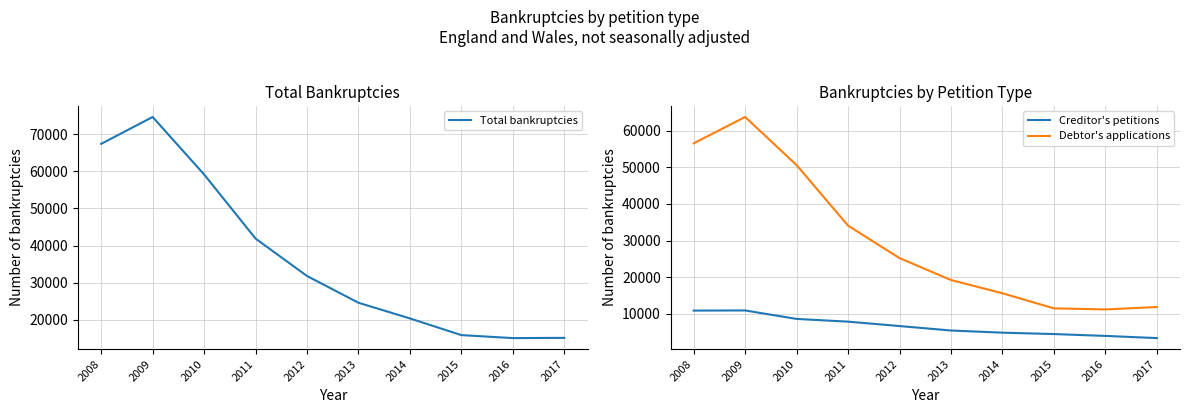

What is the difference between the second highest and minimum values in the Creditor's petitions series?

7527